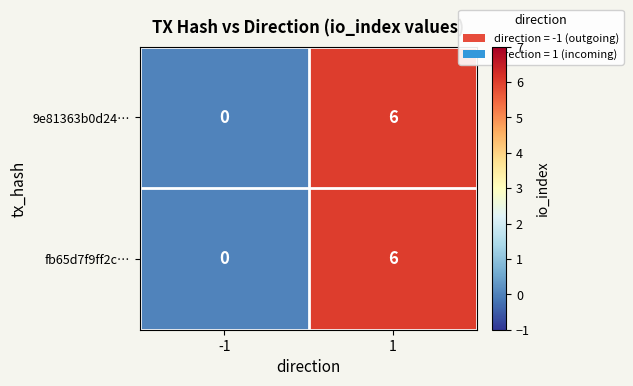

What is the total value across all series at 1?

12